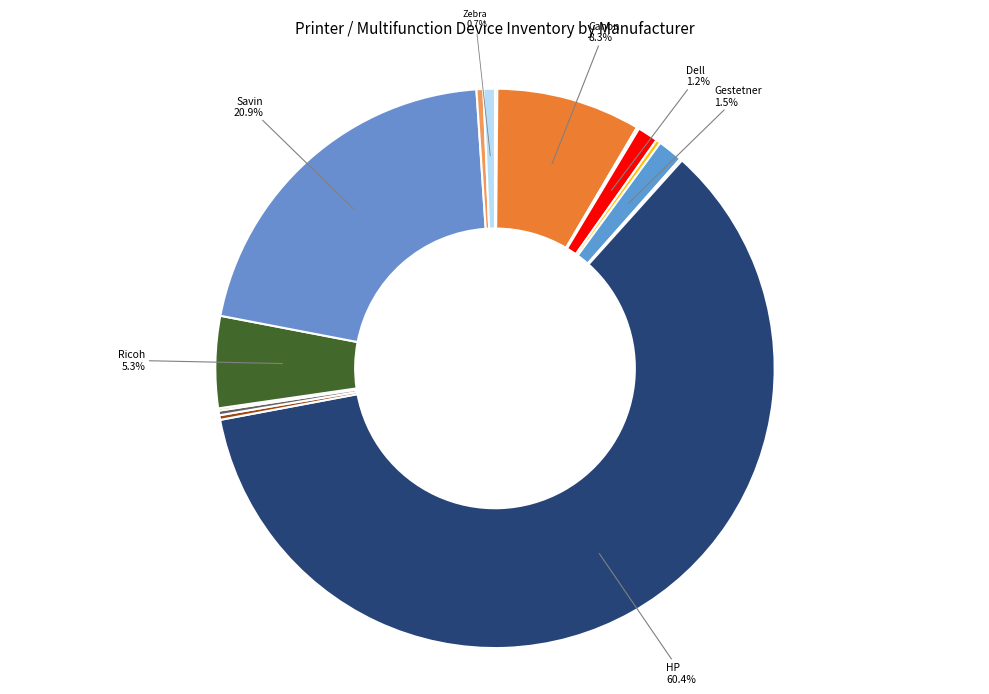

Rank the categories by value from highest to lowest.

HP, Savin, Canon, Ricoh, Gestetner, Dell, Zebra, Xerox, Epson, IBM, Konica Minolta, Brother, Datamax-O'Neil, Fargo, Lexmark